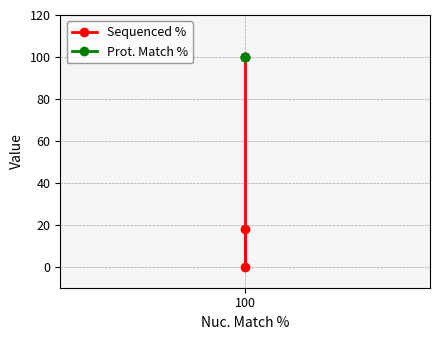

Which series has the largest total across all categories?

Prot. Match %